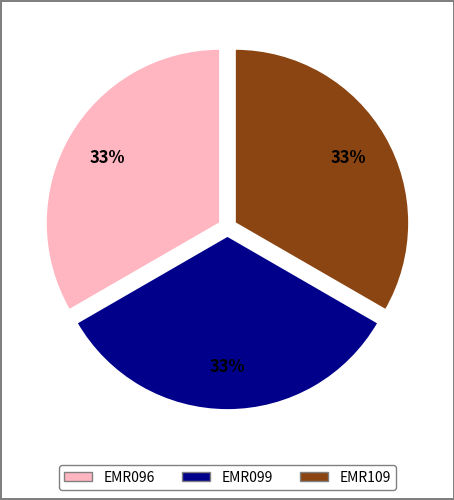

What percentage is the EMR099 slice, to the nearest percent?

33%